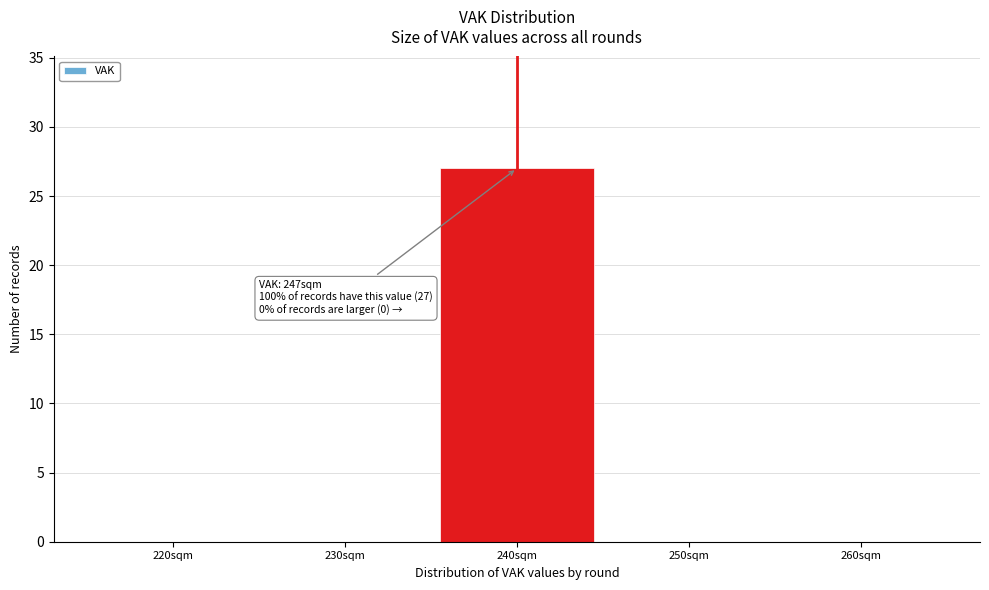

Reading left to right, list all the values displayed in this chart.

220sqm=0	230sqm=0	240sqm=27	250sqm=0	260sqm=0